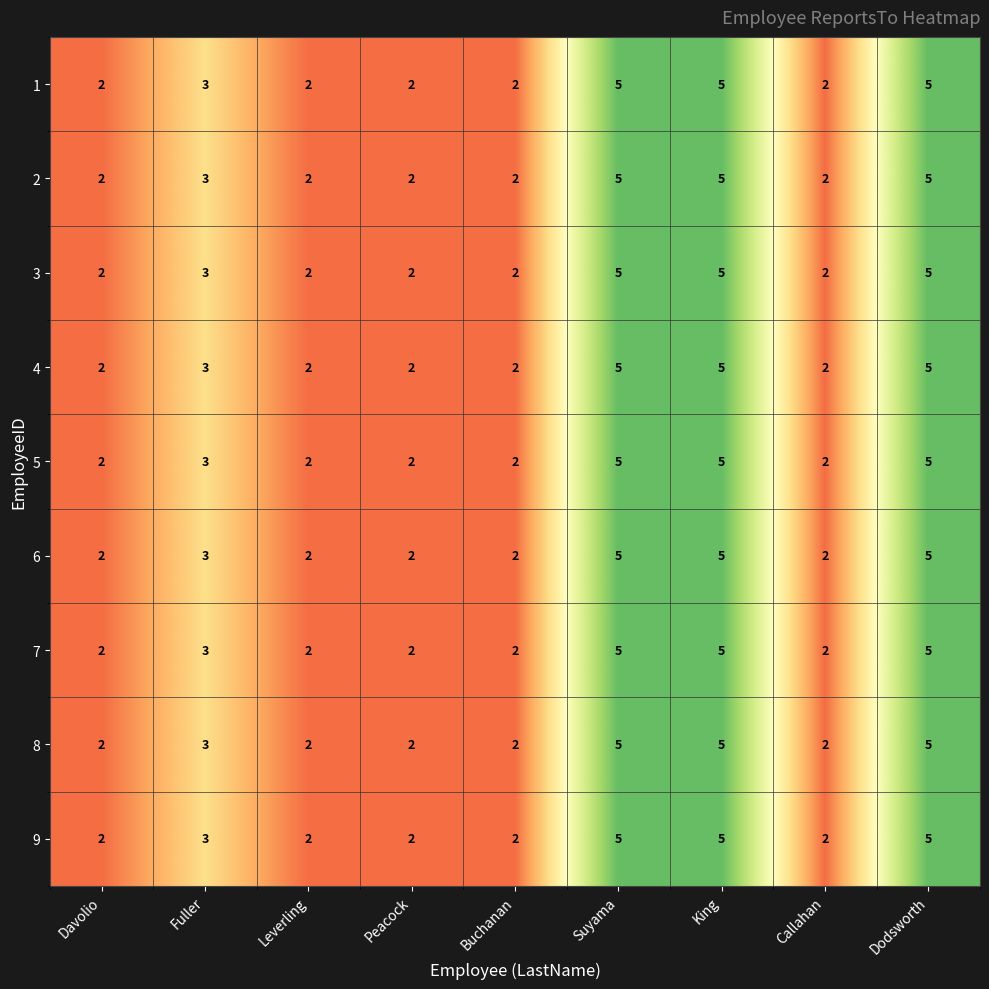

At which label is 3 closest to 3?

Fuller